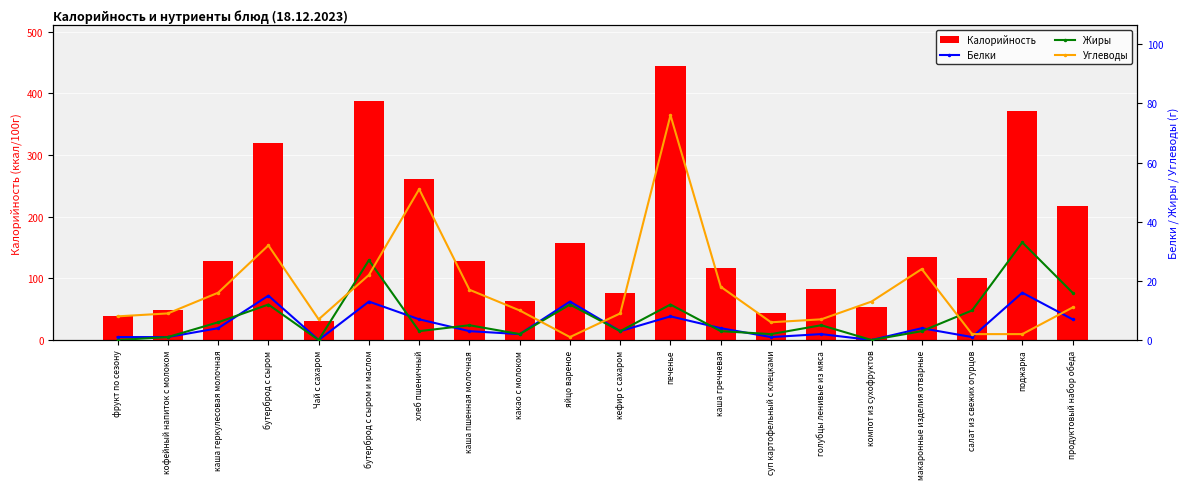

Rank the series by their maximum value, from highest to lowest.

Калорийность, Углеводы, Жиры, Белки